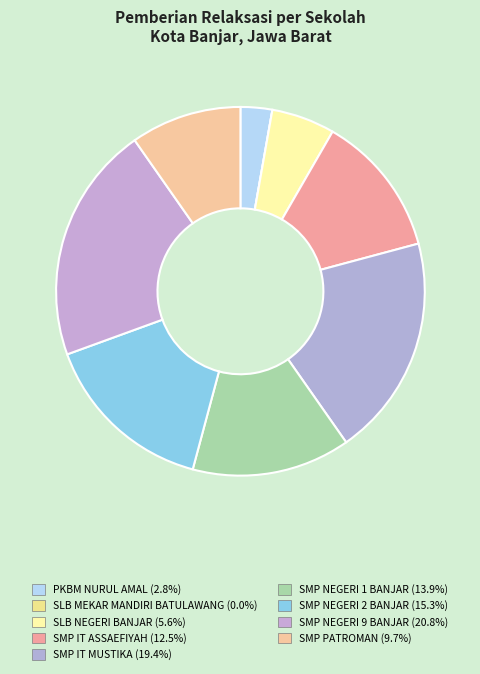

To the nearest percent, what portion does SMP NEGERI 9 BANJAR represent?

21%